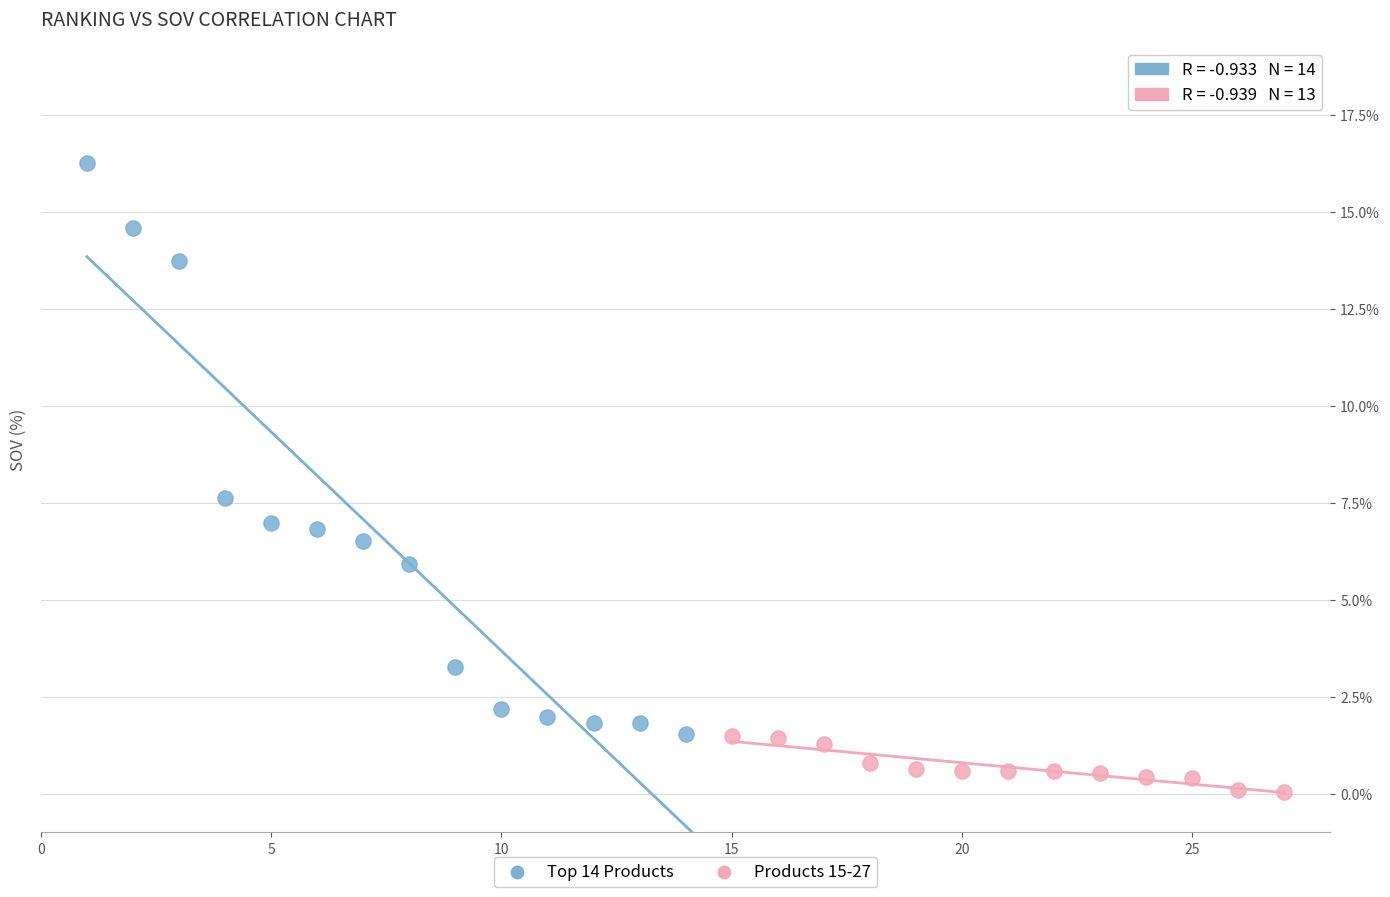

Which series has the widest spread of Y values?

Top 14 Products